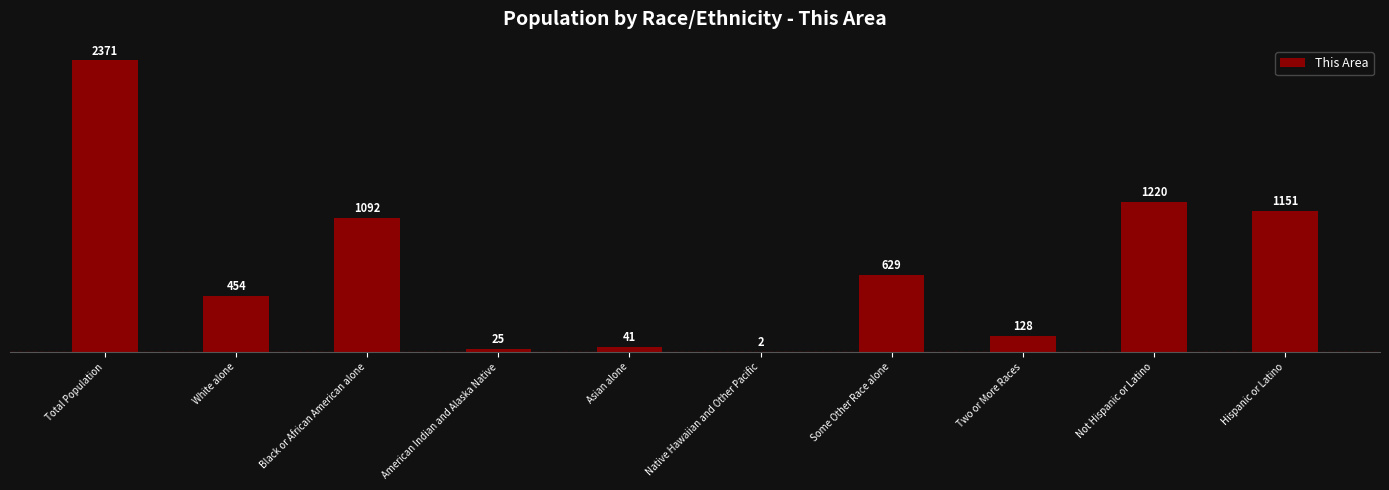

What is the sum of all values?

7113